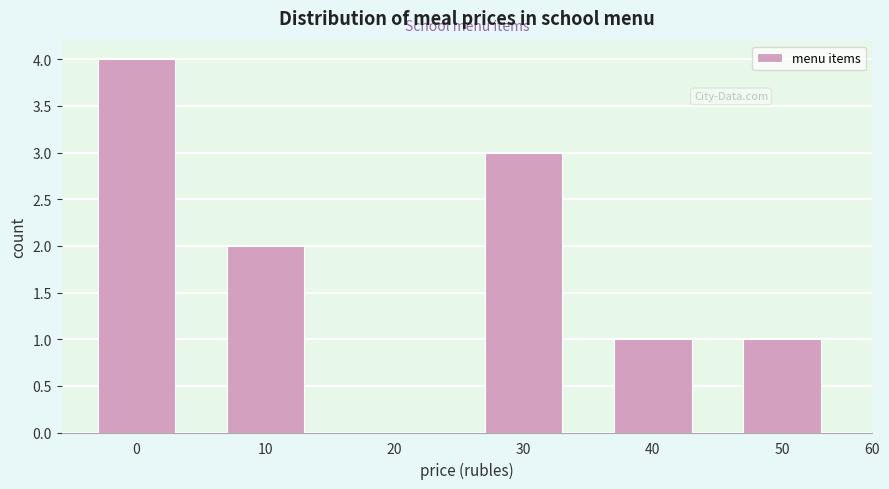

Reading right to left, extract all data points from this chart.

50=1	40=1	30=3	20=0	10=2	0=4